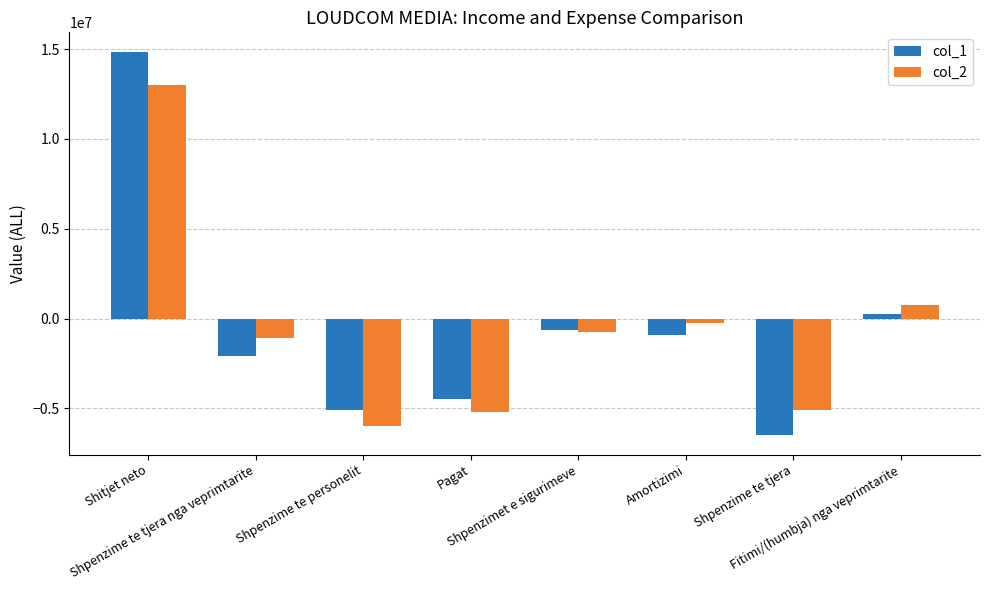

What is the minimum value for col_2?

-5957259